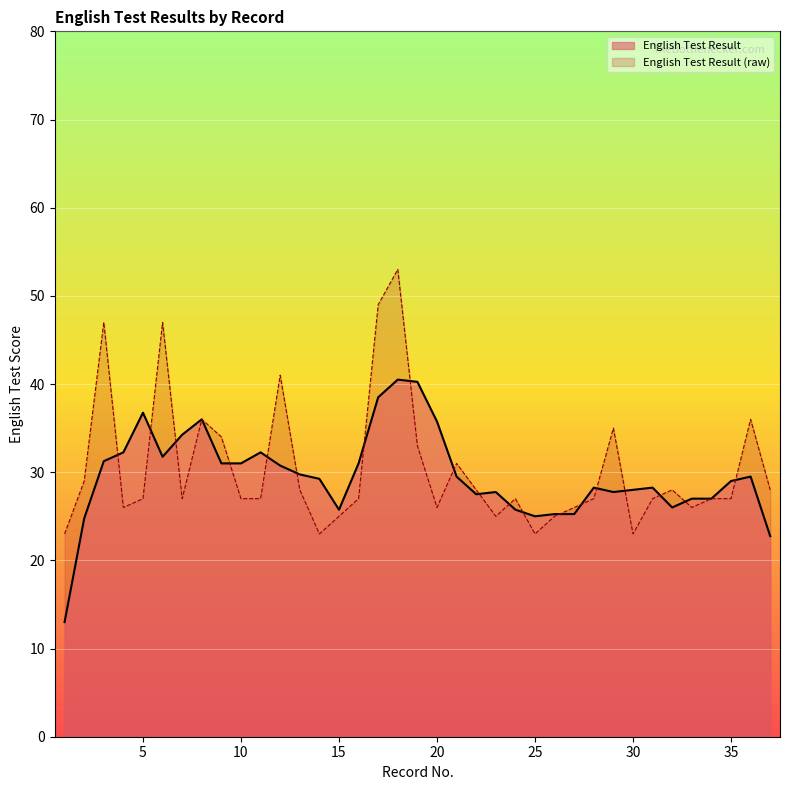

Rank the categories by value from highest to lowest.

18, 17, 3, 6, 12, 8, 36, 29, 9, 19, 21, 2, 13, 22, 32, 37, 5, 7, 10, 11, 16, 24, 28, 31, 34, 35, 4, 20, 27, 33, 15, 23, 26, 1, 14, 25, 30